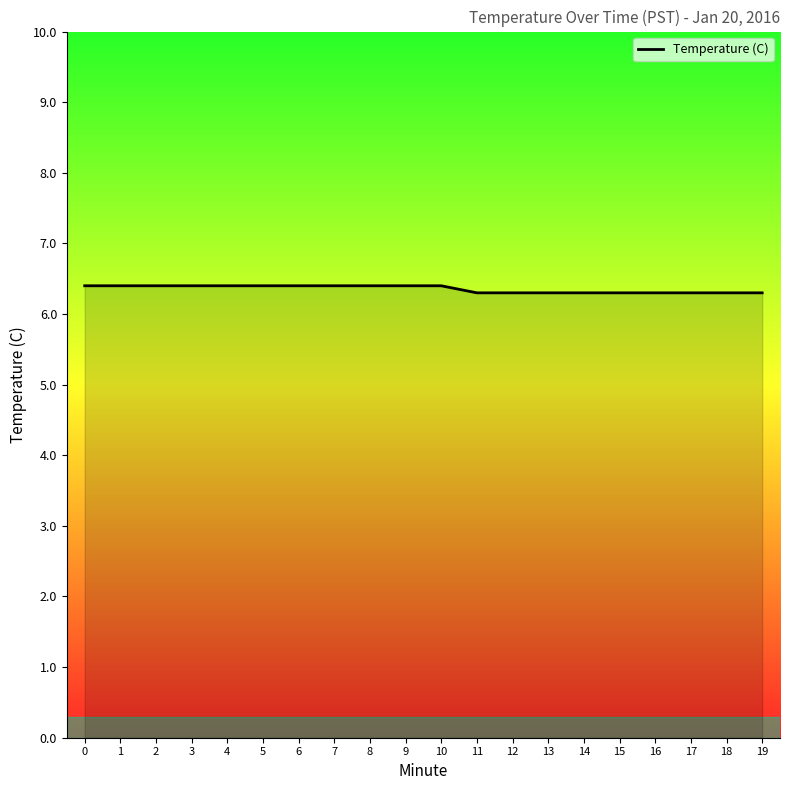

Does the chart have visible grid lines?

No